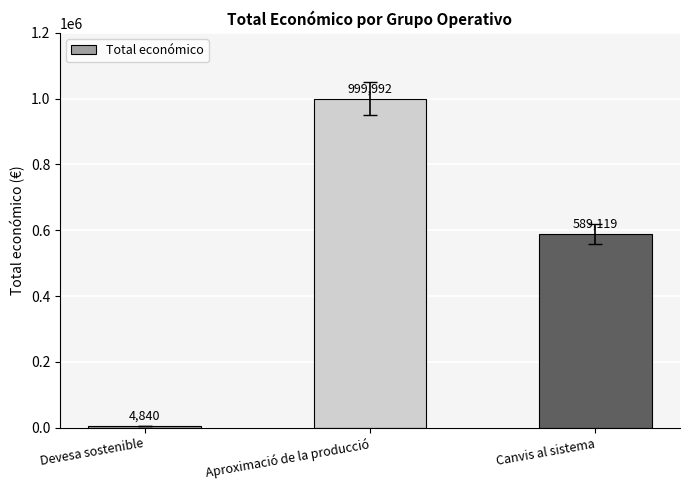

What is the difference between the maximum and second lowest values?

410873